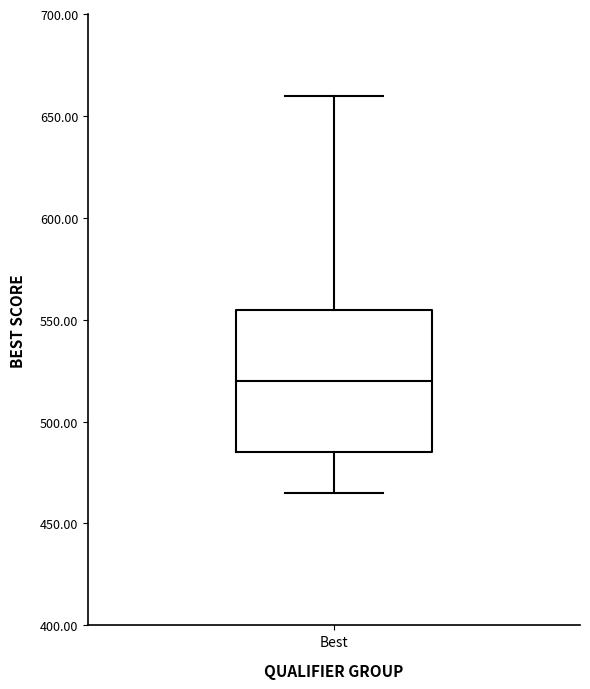

Where does the lower whisker of the box for Best end on the y-axis? The values are not printed on the chart, so give them approximately, as read against the axis.

465